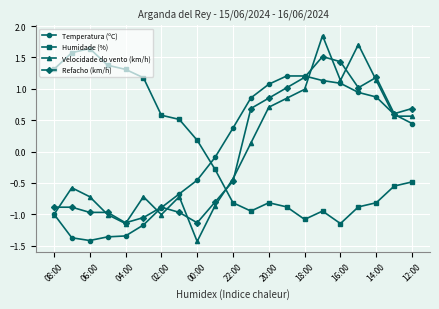

At how many categories does at least one series exceed 0?

20